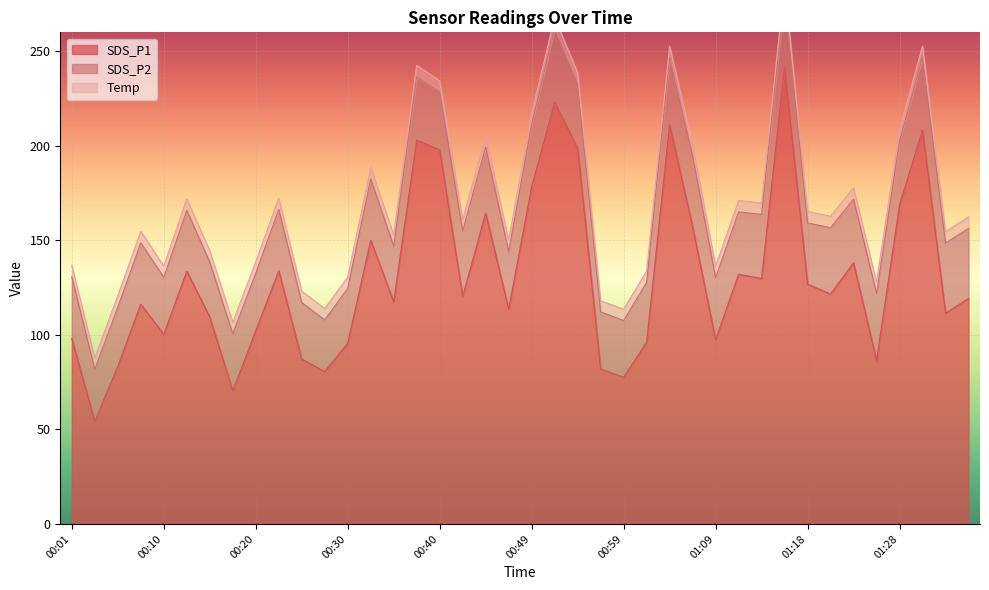

Does the chart display data point markers on the line(s)?

No